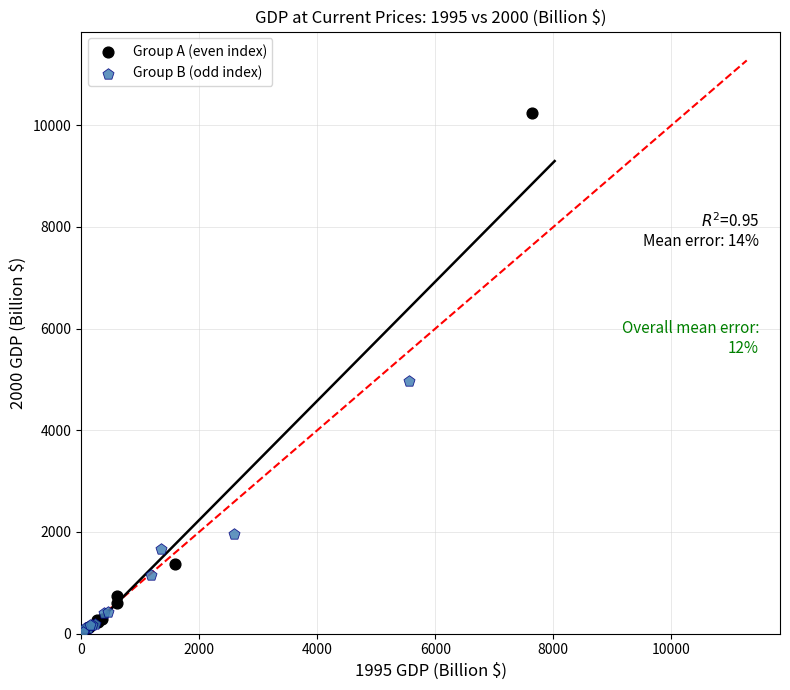

Which series has the widest spread of Y values?

Group A (even index)